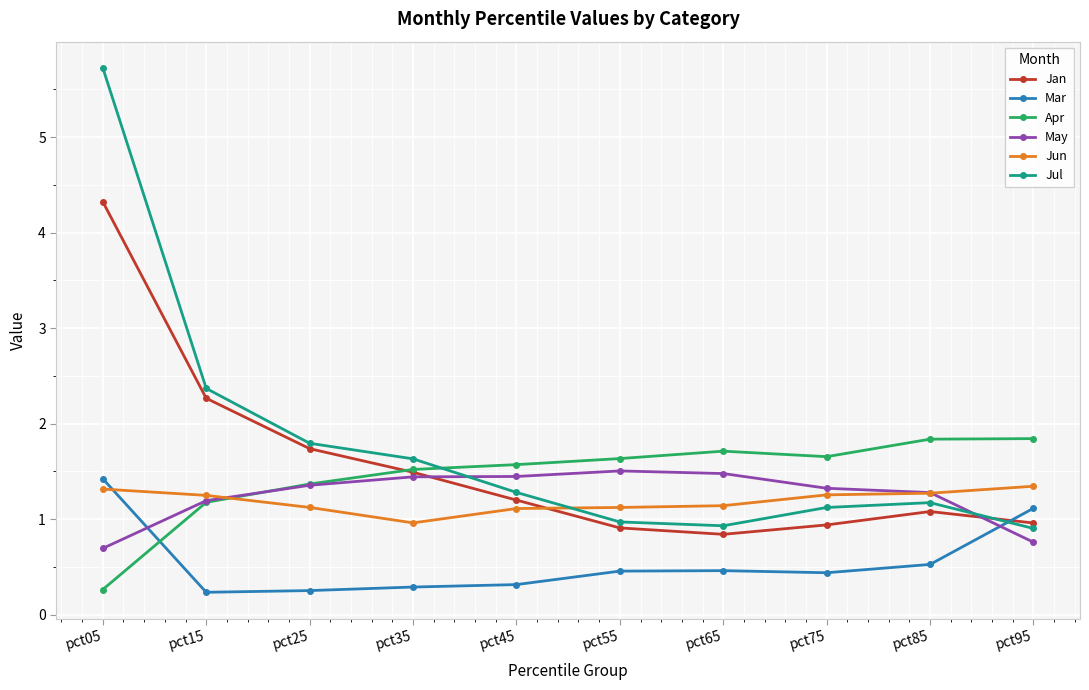

Does the chart have visible grid lines?

Yes